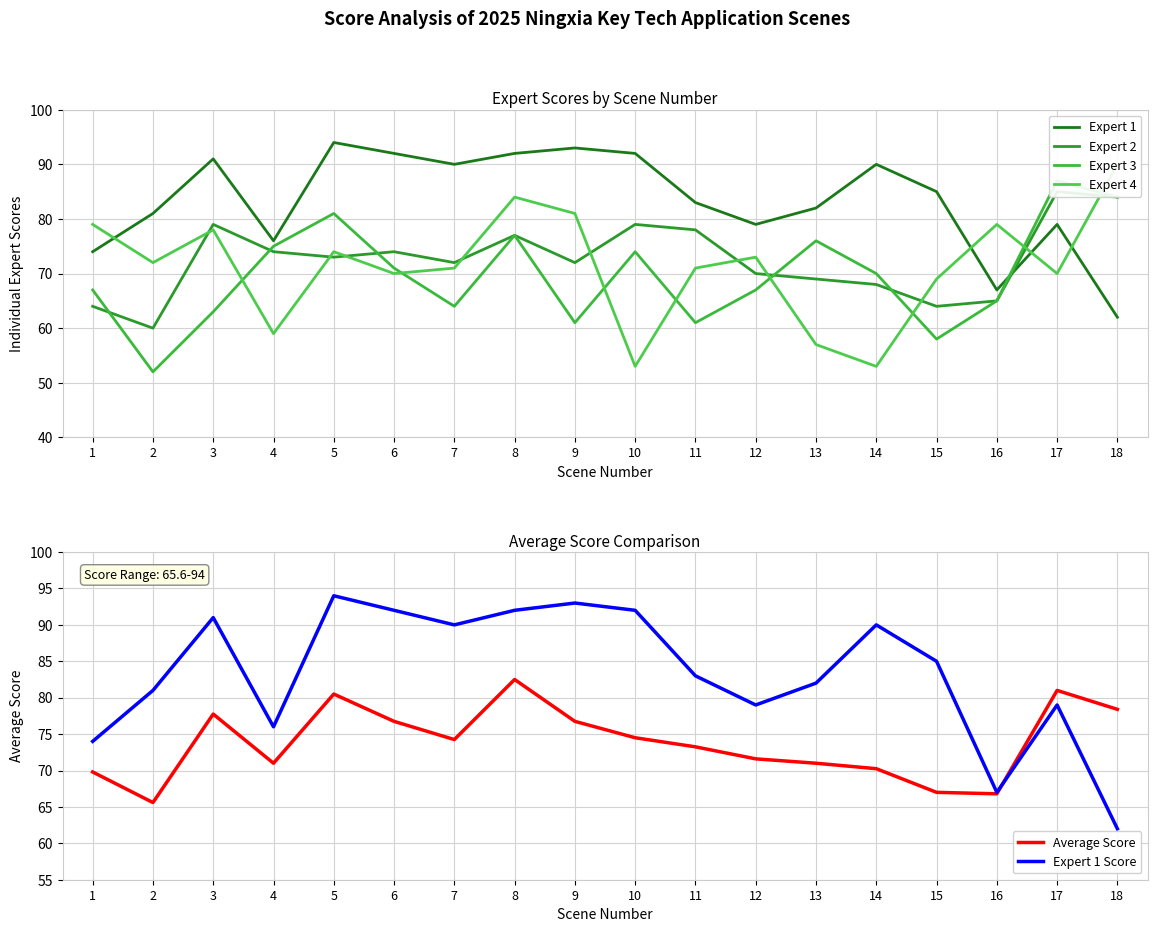

What is the average value of the Expert 2 series?

72.6